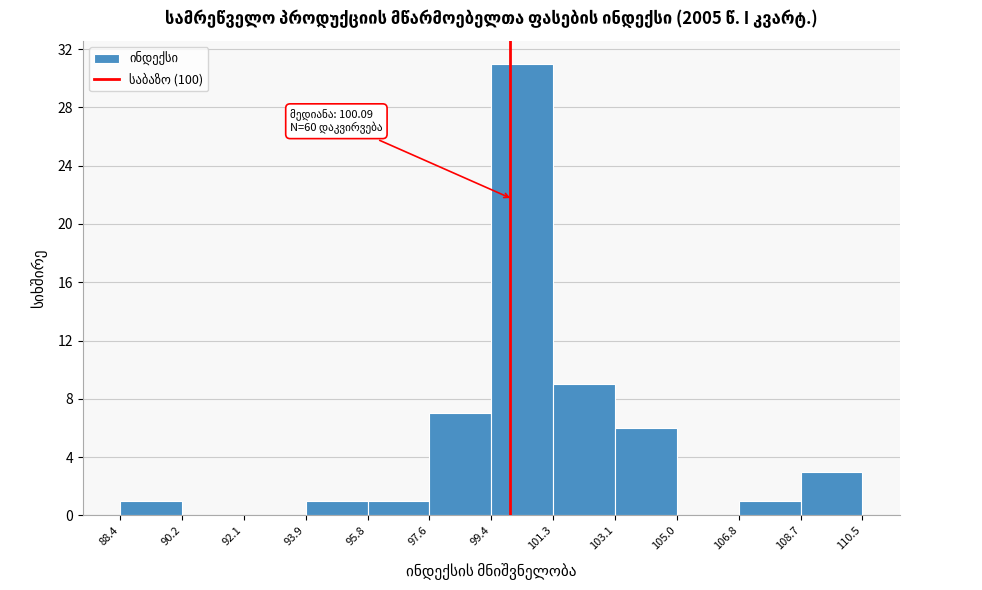

Over which range of the x-axis is the bar tallest?

99.4 to 101.3